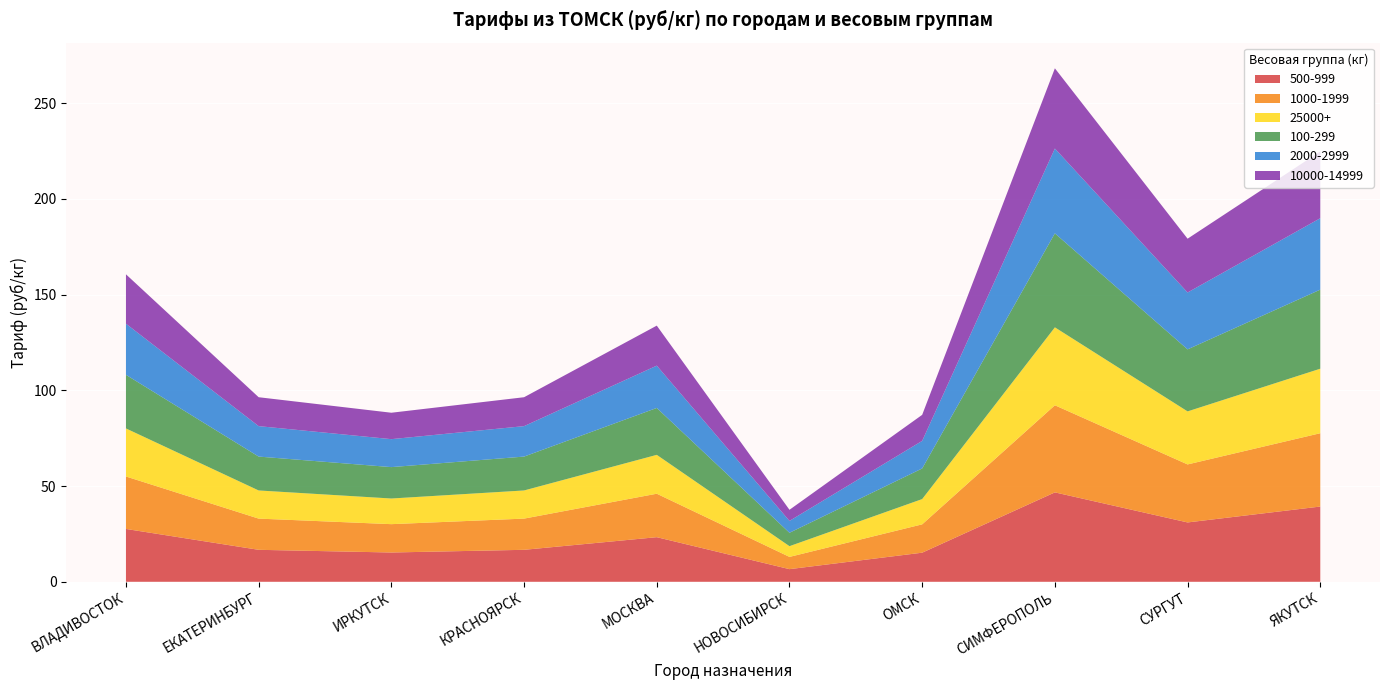

Reading left to right, list all the values displayed in this chart.

500-999: 27.6	16.7	15.3	16.7	23.3	6.6	15.2	46.7	31.0	39.3
1000-1999: 27.4	16.3	14.8	16.3	22.7	6.4	14.8	45.5	30.3	38.3
25000+: 25.1	14.7	13.4	14.7	20.3	5.6	13.2	40.7	27.7	33.7
100-299: 28.0	17.7	16.4	17.7	24.5	7.0	16.0	49.1	32.4	41.3
2000-2999: 26.7	15.9	14.6	15.9	22.1	6.2	14.4	44.3	29.7	37.3
10000-14999: 25.8	15.1	13.8	15.1	20.9	5.8	13.6	41.9	28.1	34.9